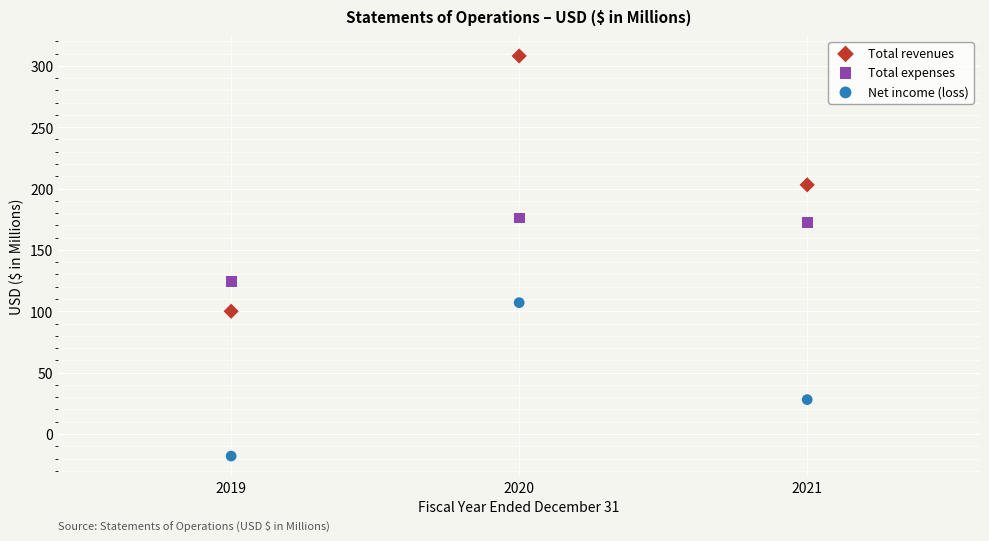

Across all series, what Y value is closest to 145?

124